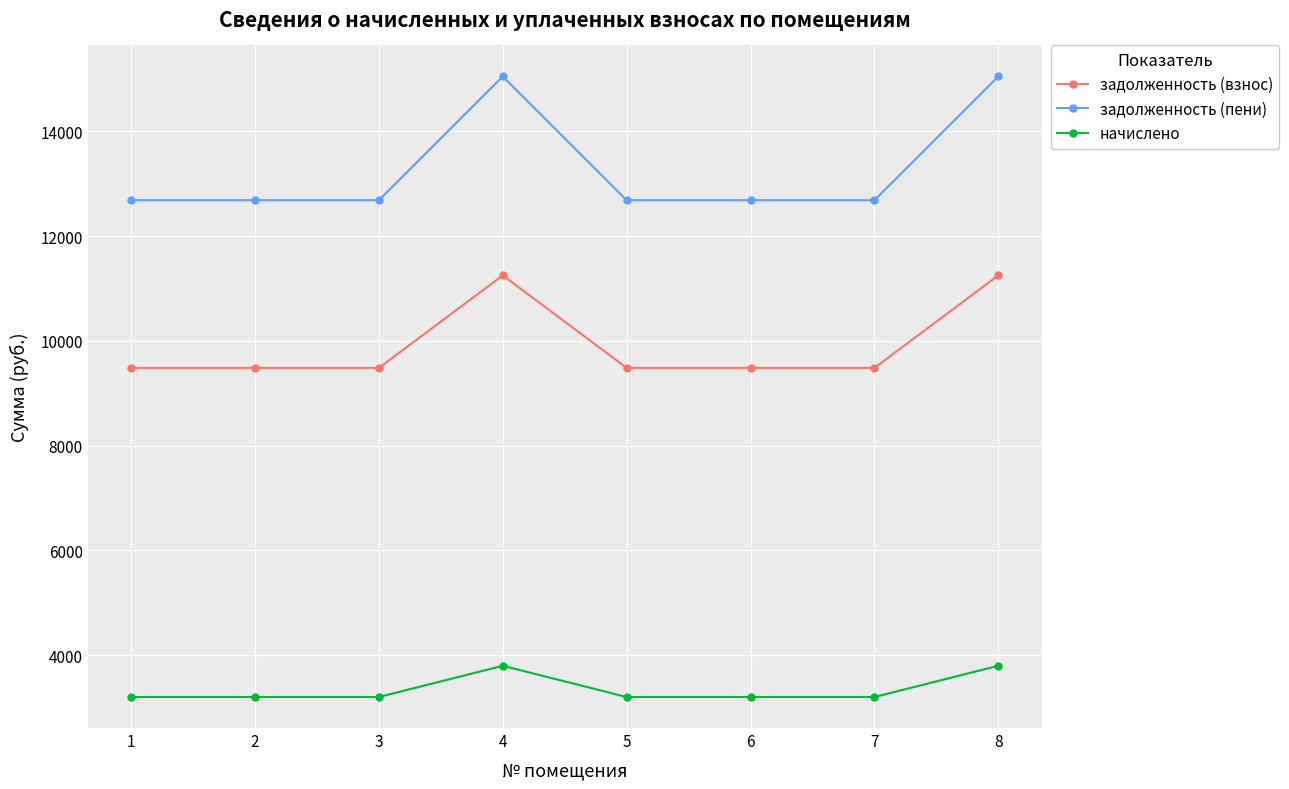

Which series has the widest spread of values?

задолженность (пени)